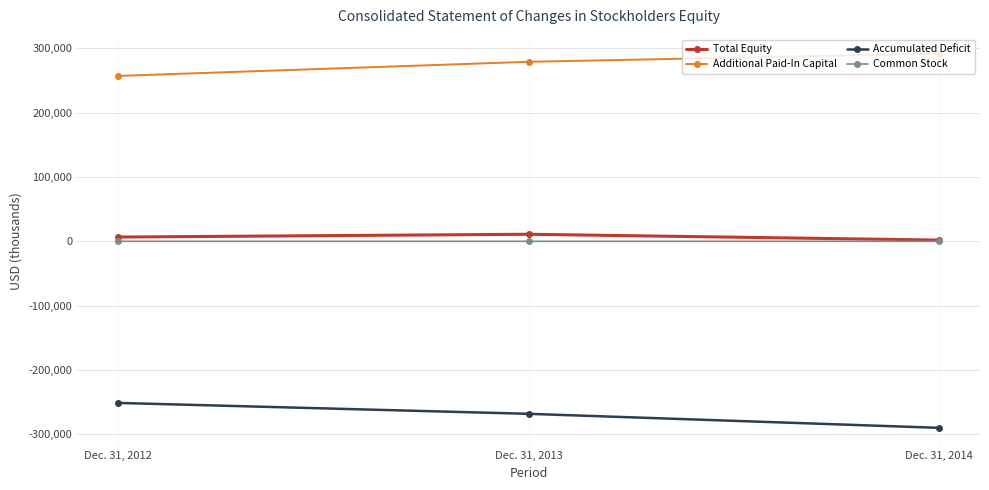

What is the value of the Additional Paid-In Capital point at the 3rd from the left?

291727